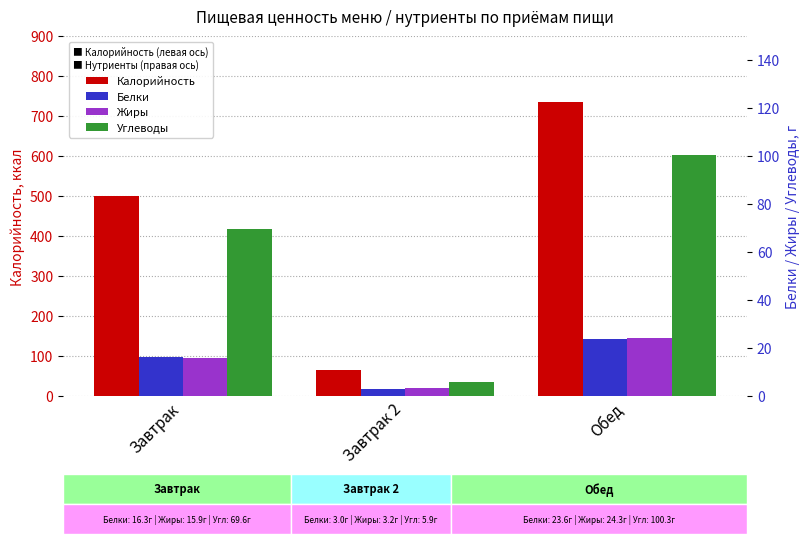

At which category is the sum across all series the highest?

Обед